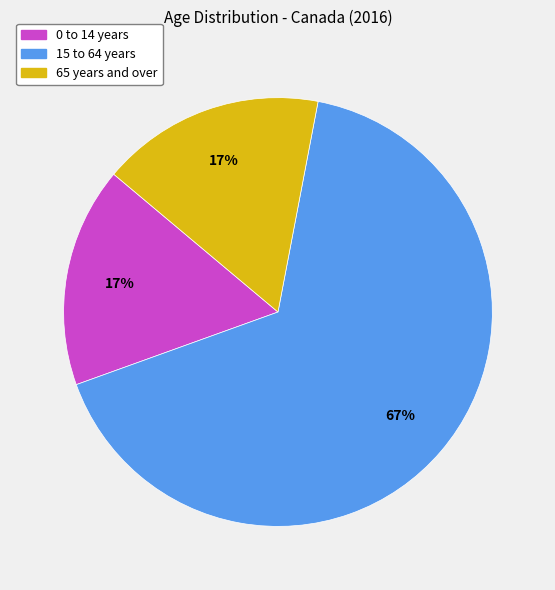

What is the largest slice in the pie chart?

15 to 64 years